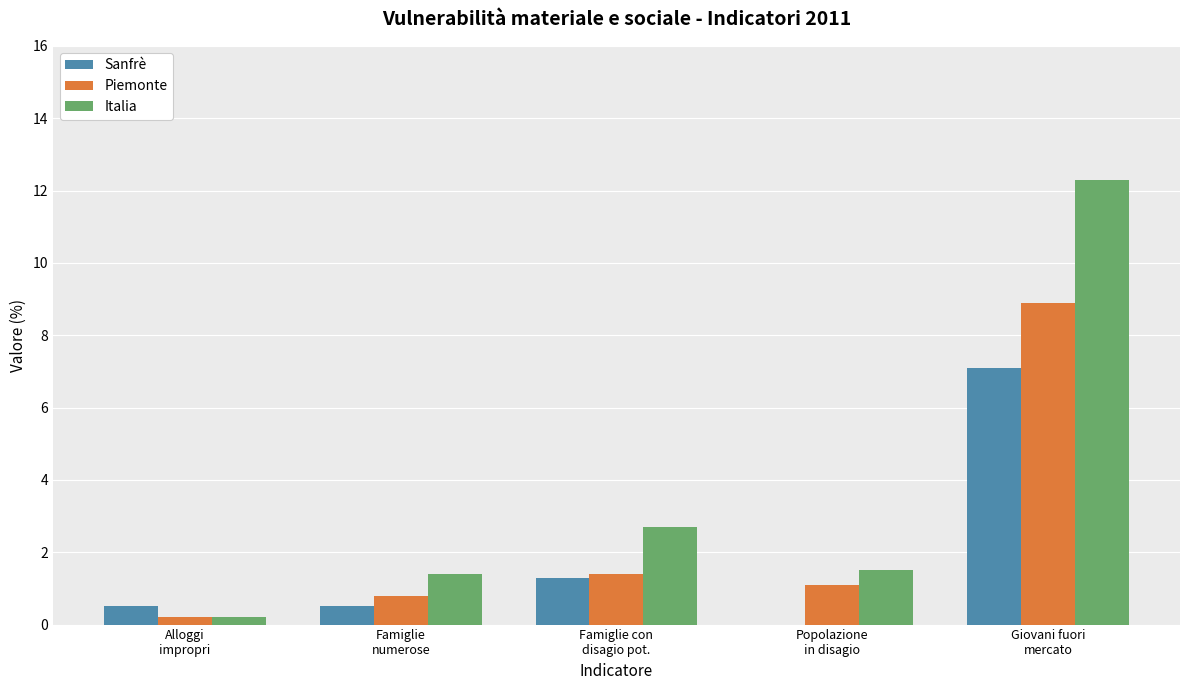

What is the sum of all Italia values?

18.1